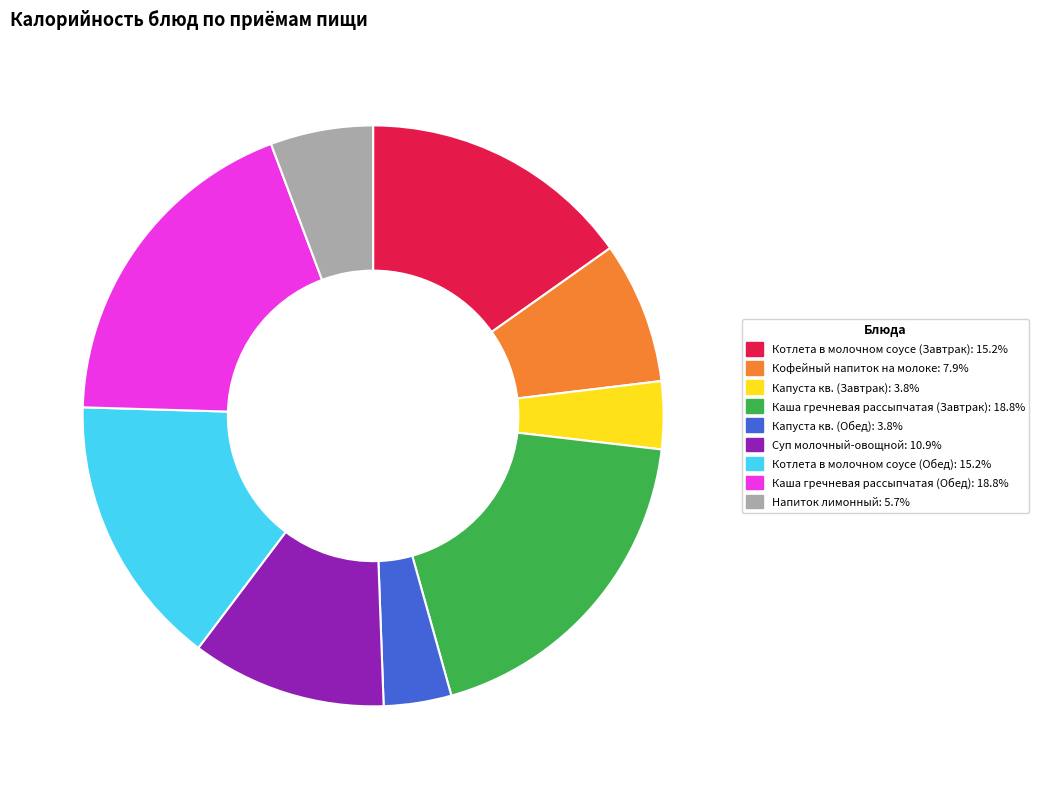

Approximately how many times larger is the value at Котлета в молочном соусе (Завтрак) compared to Кофейный напиток на молоке?

1.9